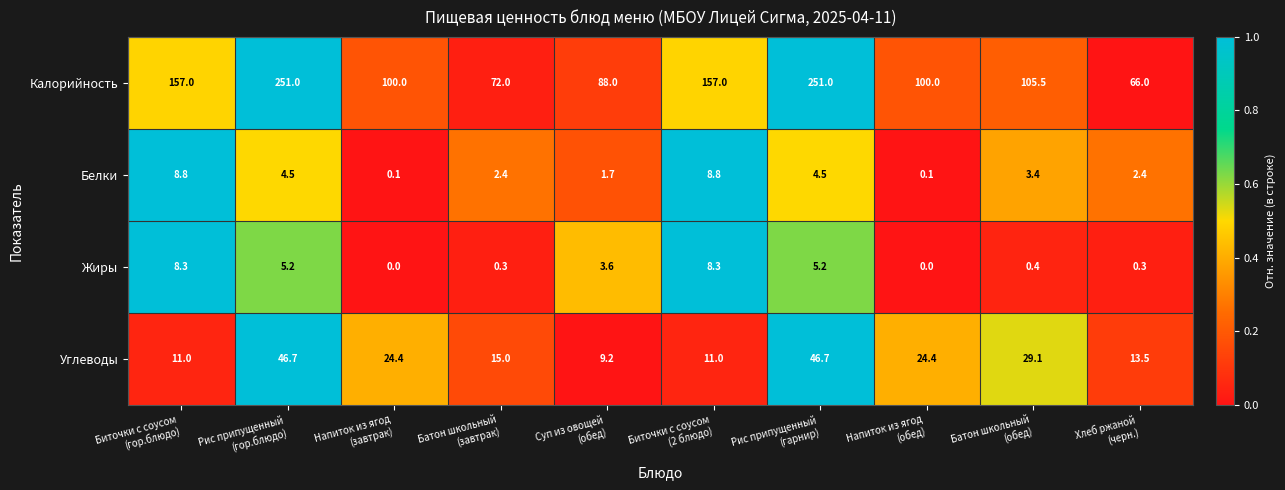

Which series has the largest total across all categories?

Калорийность